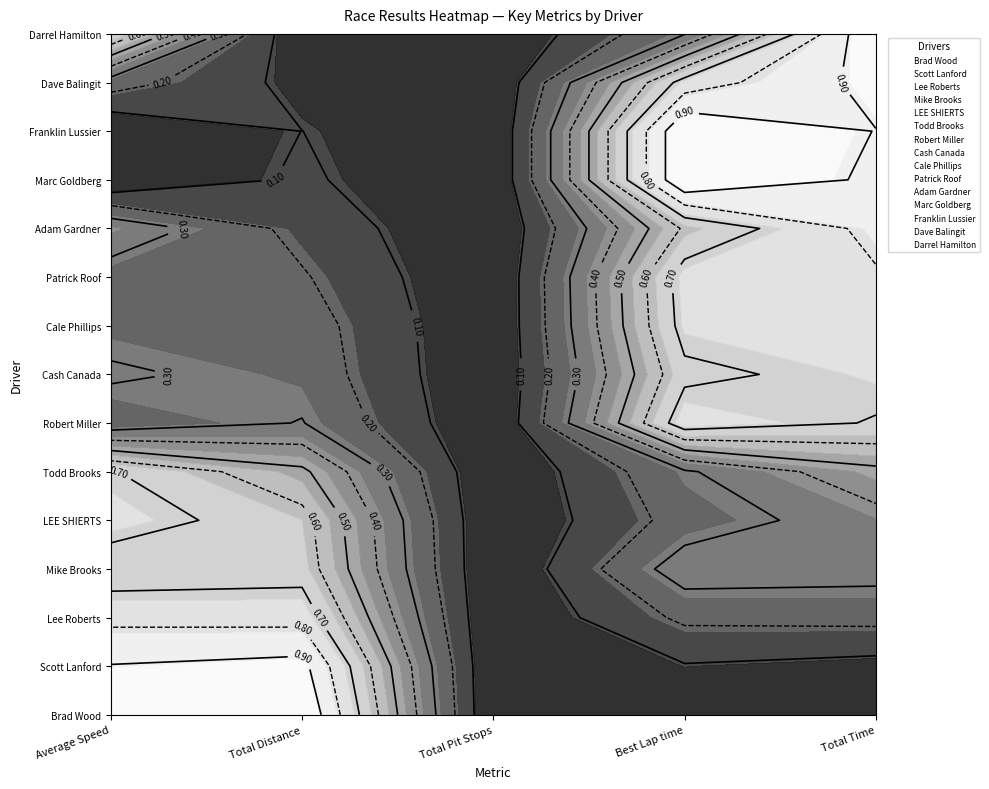

Reading left to right, list all the values displayed in this chart.

Brad Wood: 77.8	64.8	29.5	105.1	1639.1
Scott Lanford: 77.5	64.8	29.5	105.4	1640.4
Lee Roberts: 77.3	64.6	29.5	105.8	1643.8
Mike Brooks: 77.0	64.5	29.5	106.2	1645.9
LEE SHIERTS: 77.2	64.5	29.5	105.8	1646.4
Todd Brooks: 77.1	64.4	29.5	106.0	1648.7
Robert Miller: 76.1	64.3	29.5	107.4	1653.2
Cash Canada: 76.3	64.2	29.5	107.2	1654.0
Cale Phillips: 76.1	64.2	29.5	107.3	1654.3
Patrick Roof: 76.1	64.2	29.5	107.4	1655.1
Adam Gardner: 76.4	64.2	29.5	107.0	1656.0
Marc Goldberg: 75.6	64.1	29.5	108.1	1657.0
Franklin Lussier: 75.6	64.1	29.5	108.1	1657.3
Dave Balingit: 76.1	64.1	29.5	107.4	1658.1
Darrel Hamilton: 77.1	64.0	29.5	106.0	1659.4